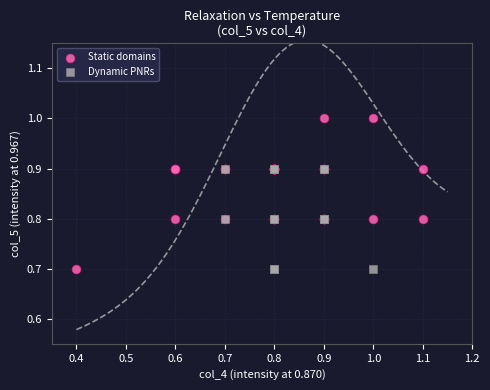

Which series reaches the maximum Y coordinate?

Static domains